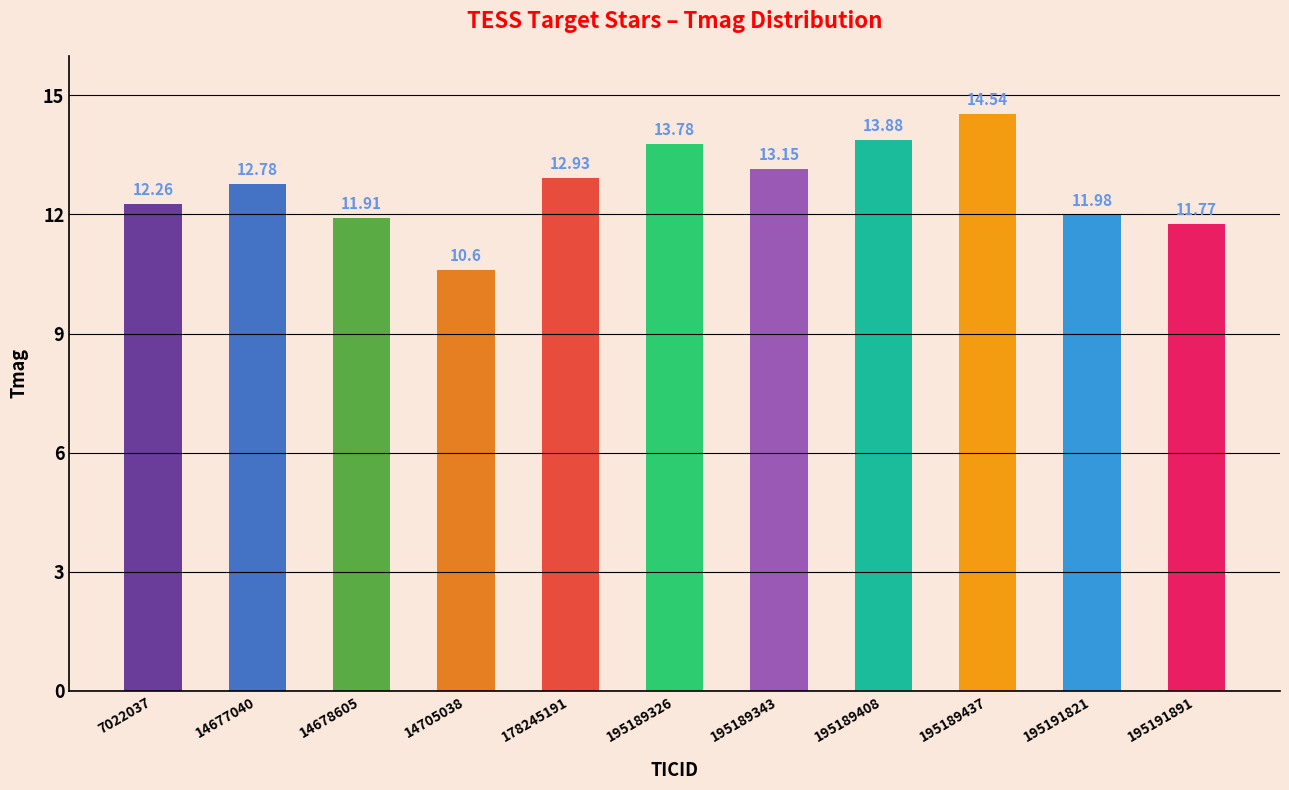

Which label corresponds to the smallest value in the chart?

14705038